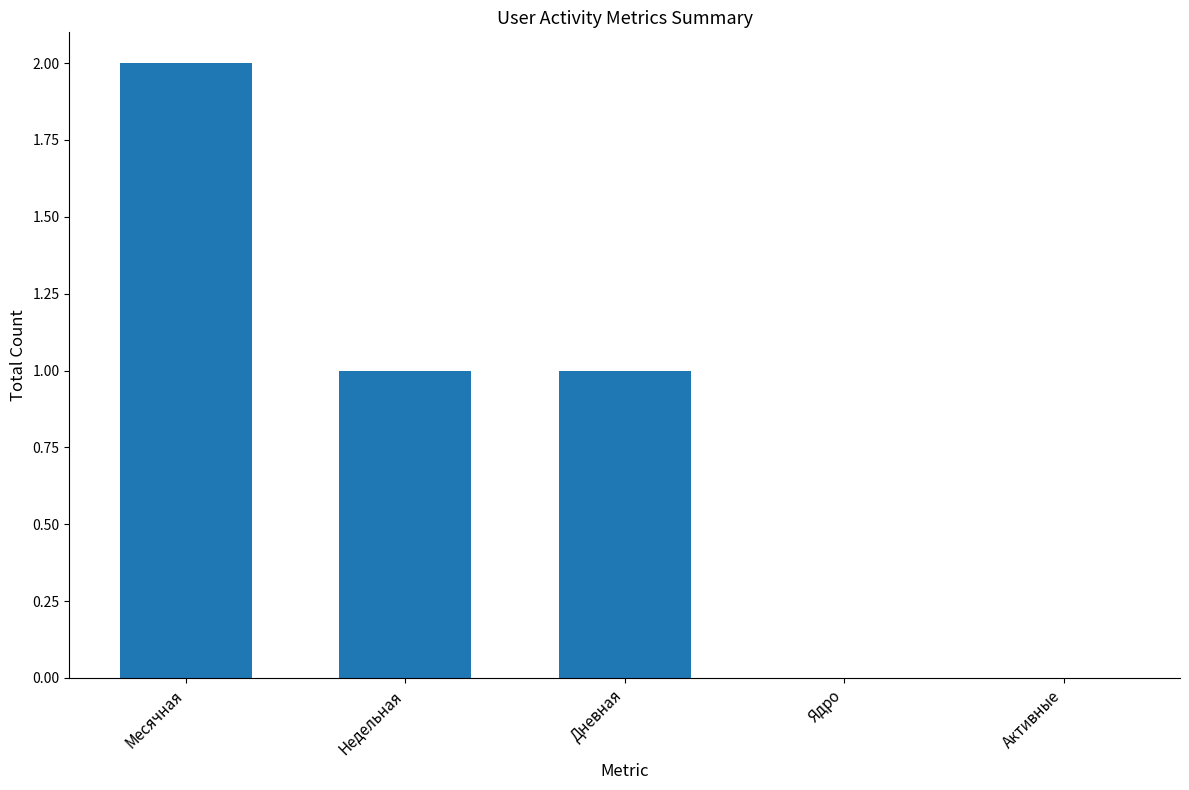

Reading left to right, transcribe all the data shown in this chart.

2	1	1	0	0